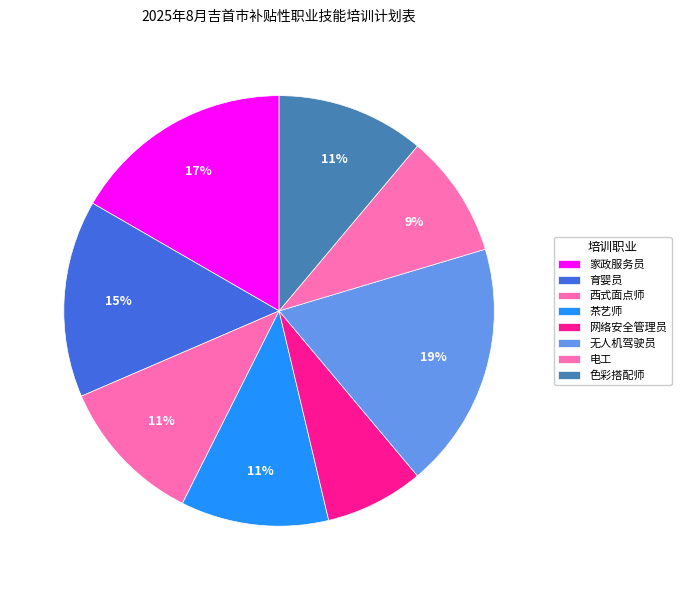

To the nearest percent, what portion does 家政服务员 represent?

17%